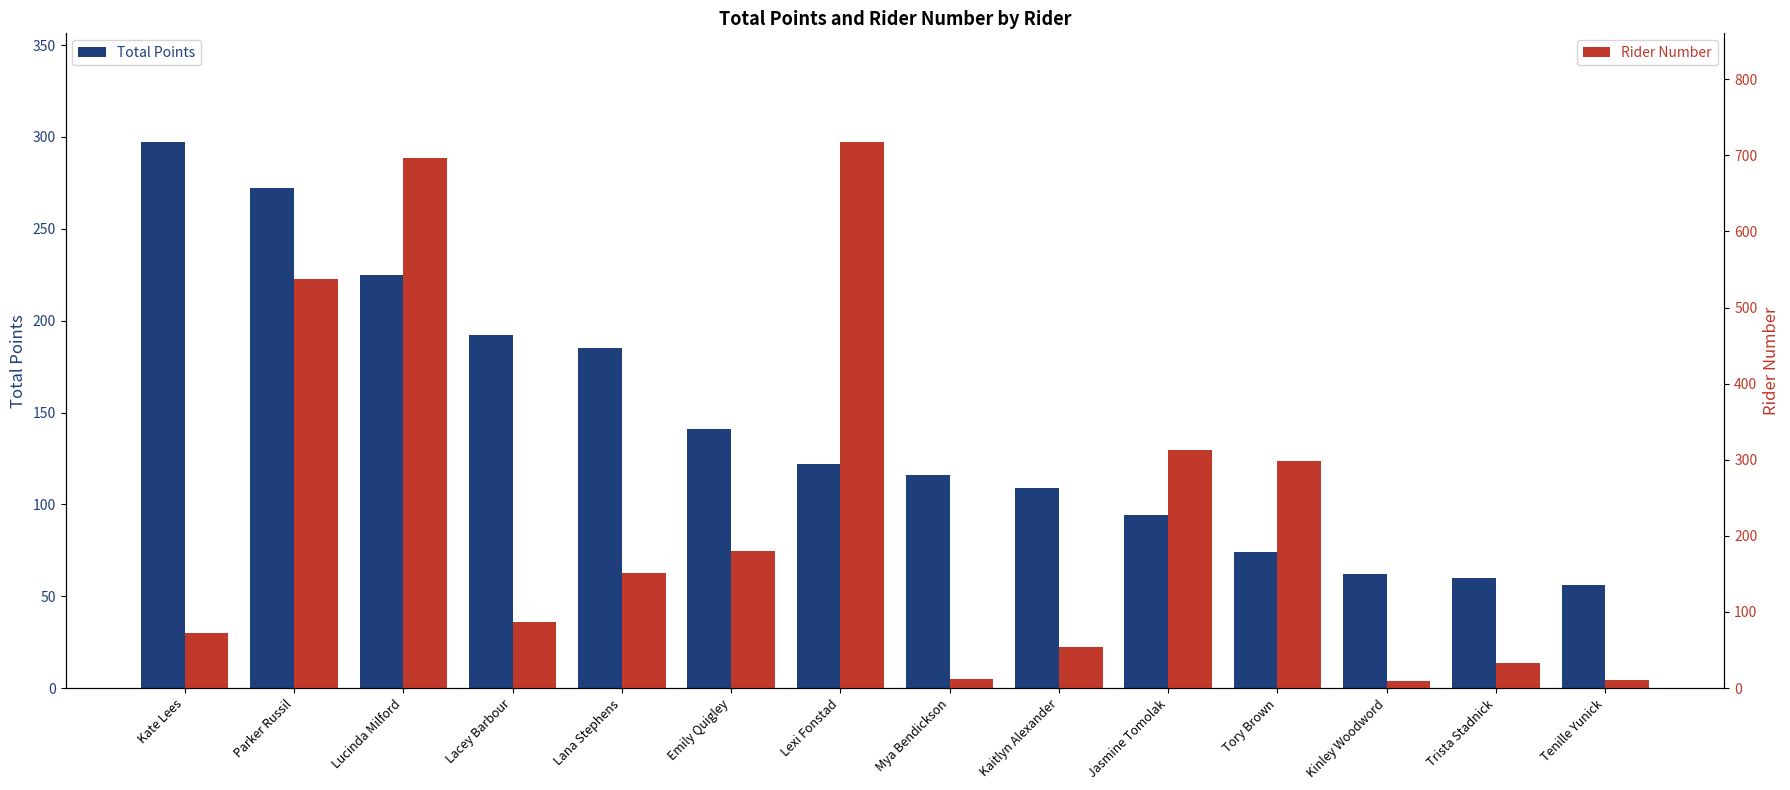

What is the difference between the Total values at Lucinda Milford and Mya Bendickson?

109